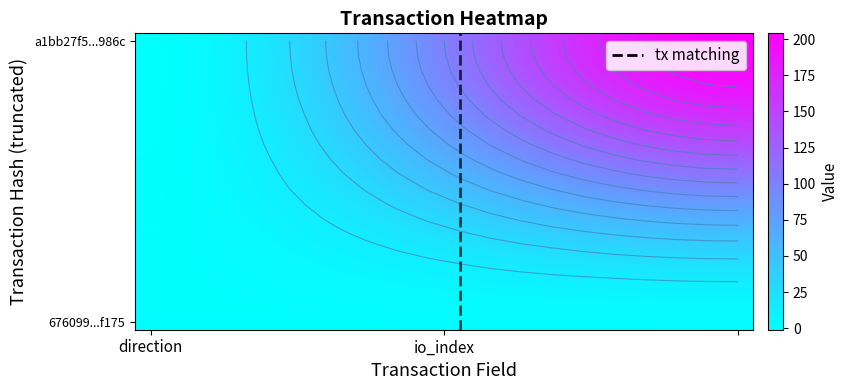

Rank the series by their maximum value, from highest to lowest.

a1bb27f5746eaa053c70a226e4772fbde74986c, 676099bf81db421732410674e1576da6149f175